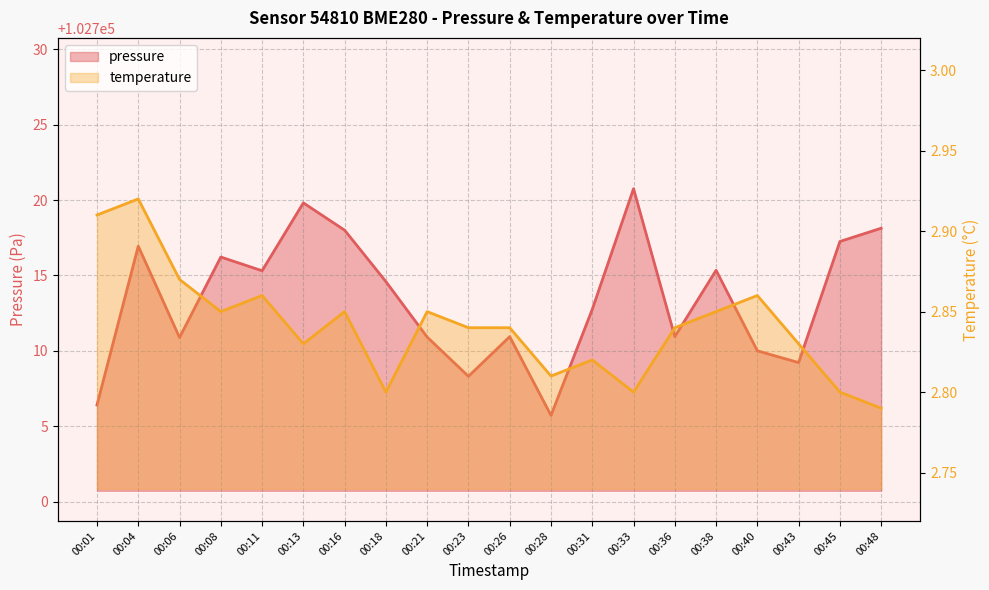

What is the difference between the temperature values at 00:04 and 00:48?

0.1